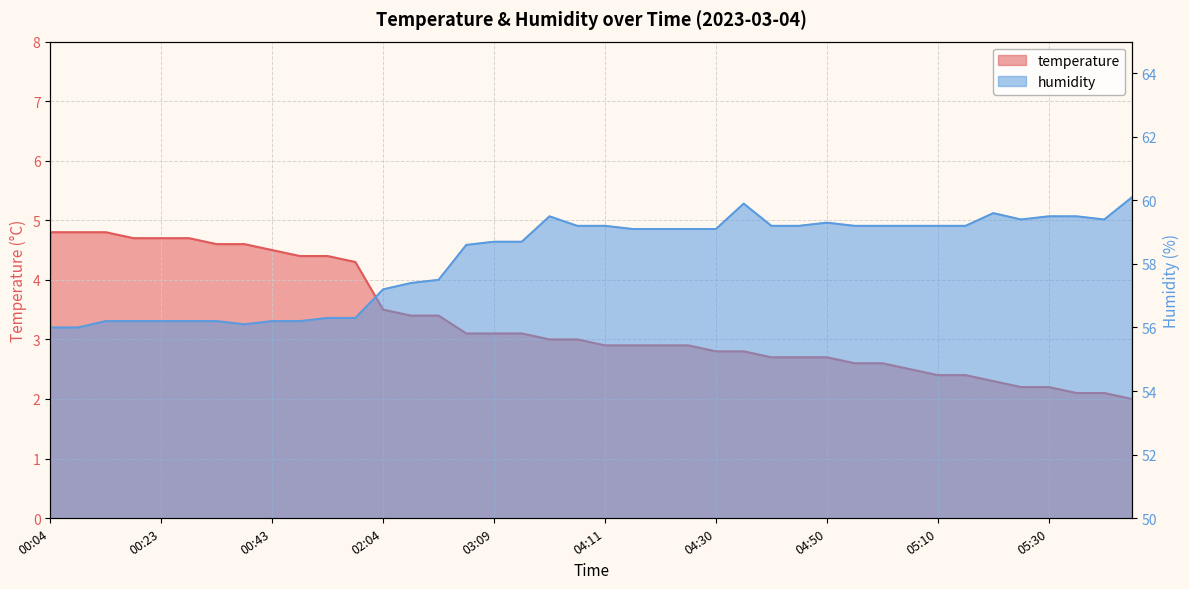

Which category has the highest value across all series?

05:44